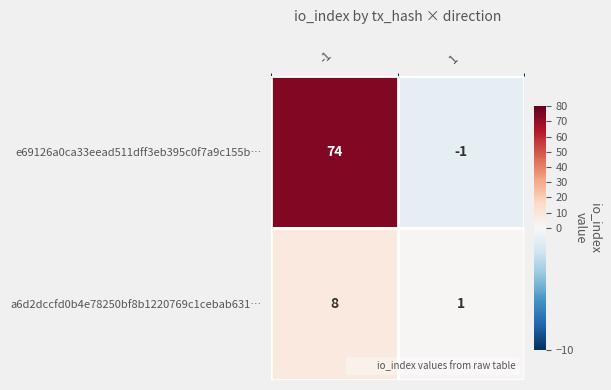

The e69126a0ca33eead511dff3eb395c0f7a9c155b… series shows -1 at 1. True or false?

True